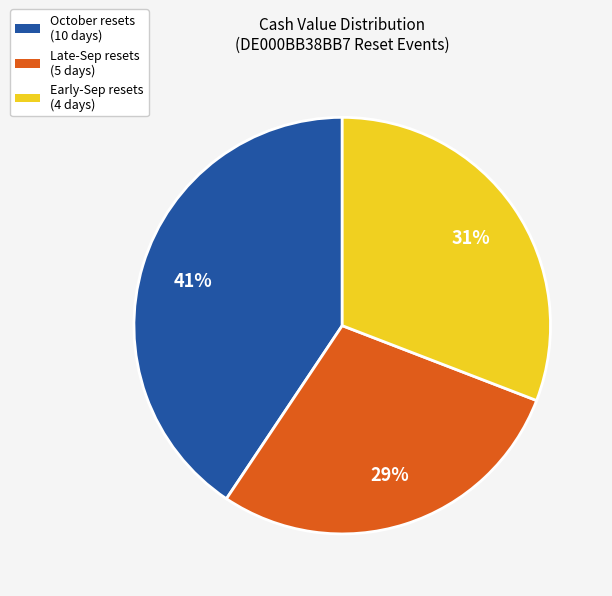

Is there any slice that represents more than half of the pie?

No